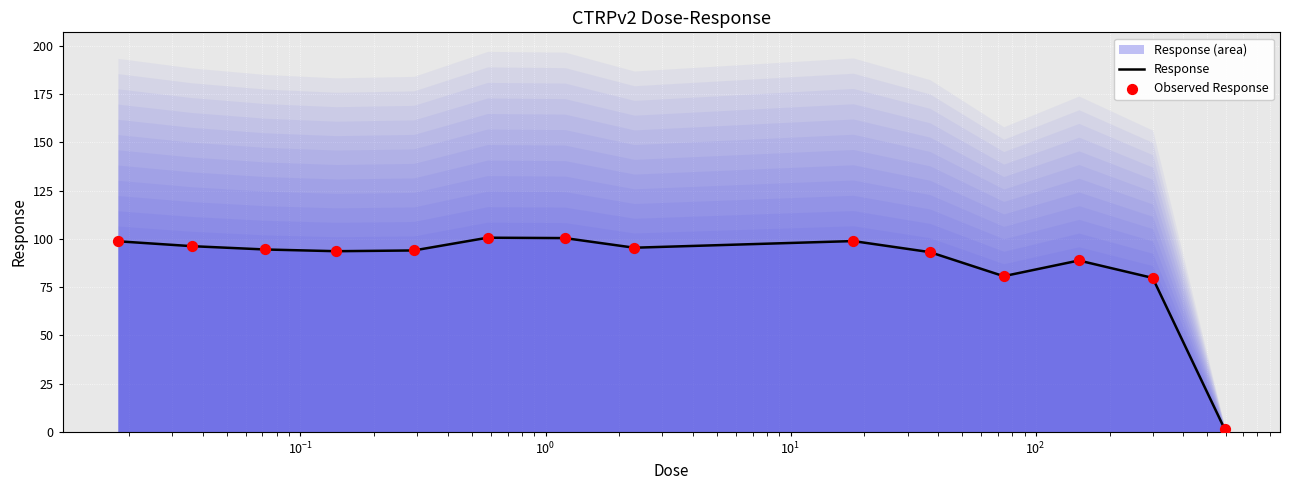

At how many categories does at least one series exceed 80?

12